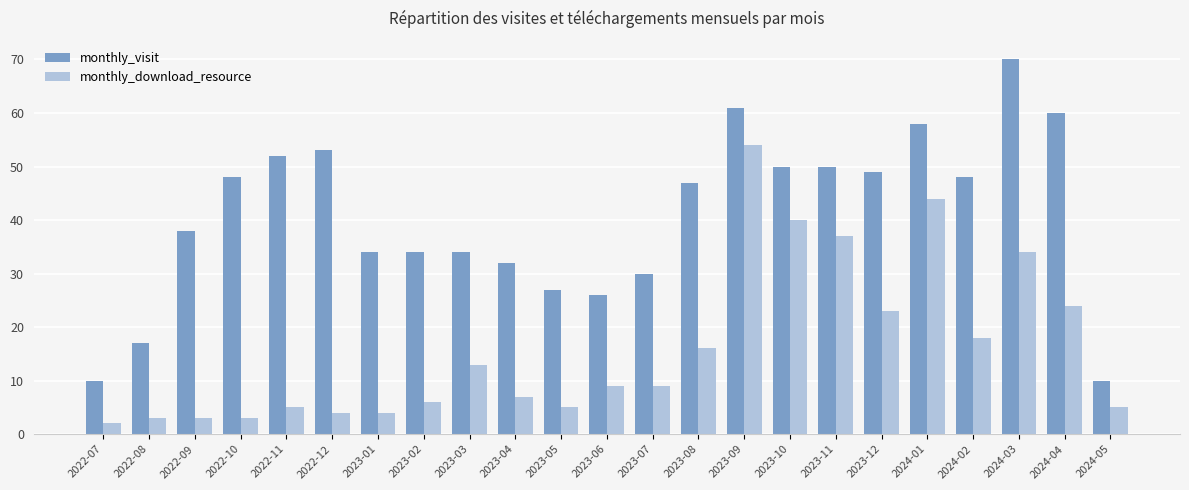

What is the lowest value of the monthly_visit series?

10